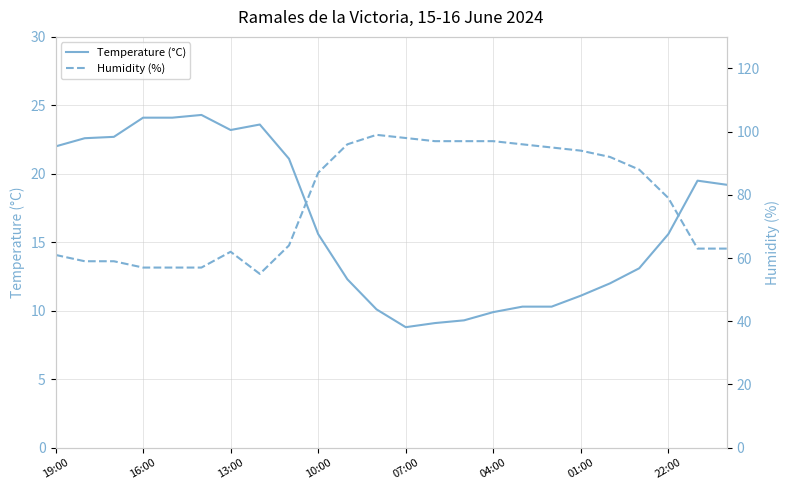

What is the sum of all Temperature (°C) values?

393.9